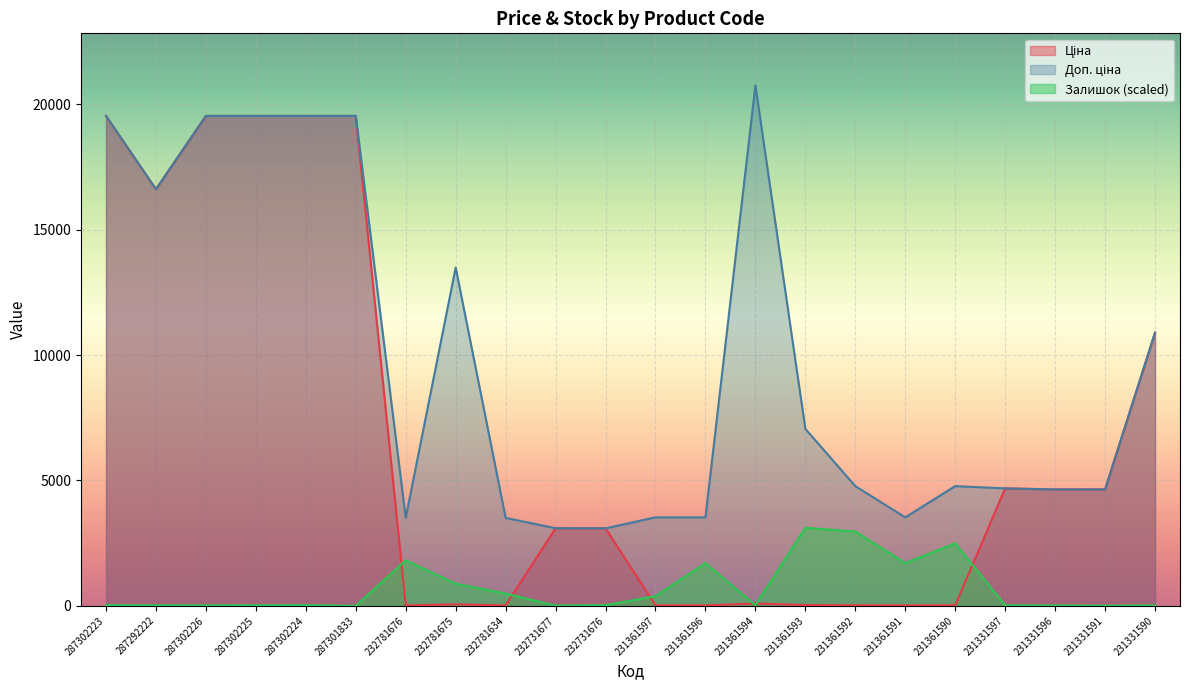

What is the greatest value displayed?

20760.8